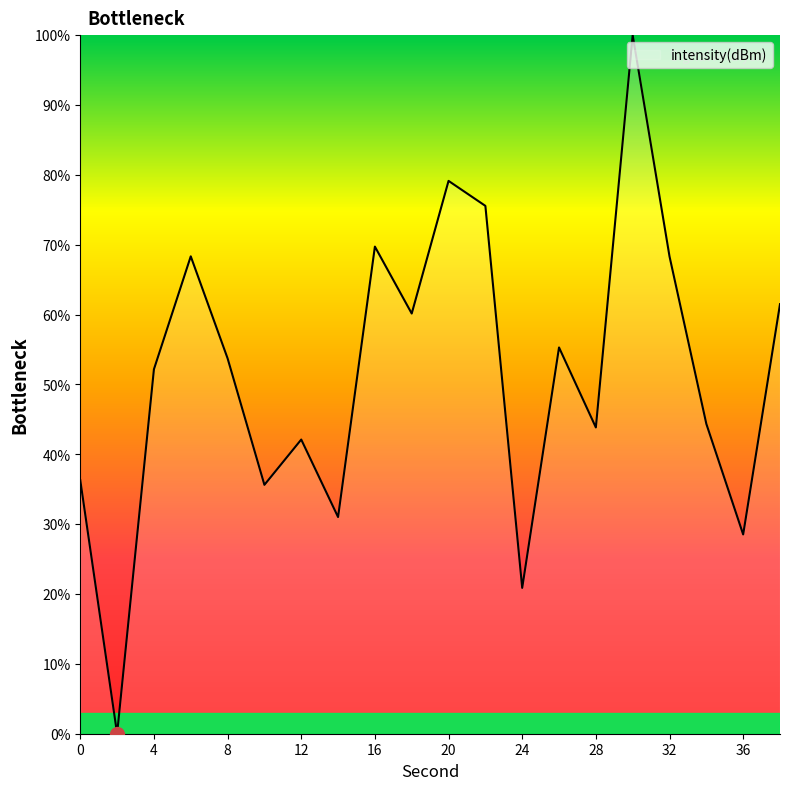

What is the maximum value shown in the chart?

100.0